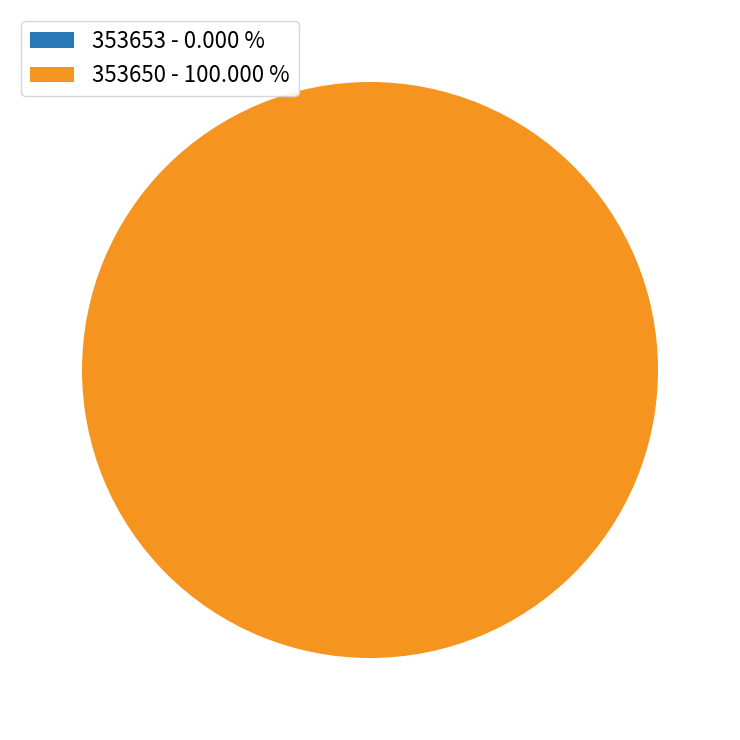

Is it true that 353653 is 0% of the pie?

True